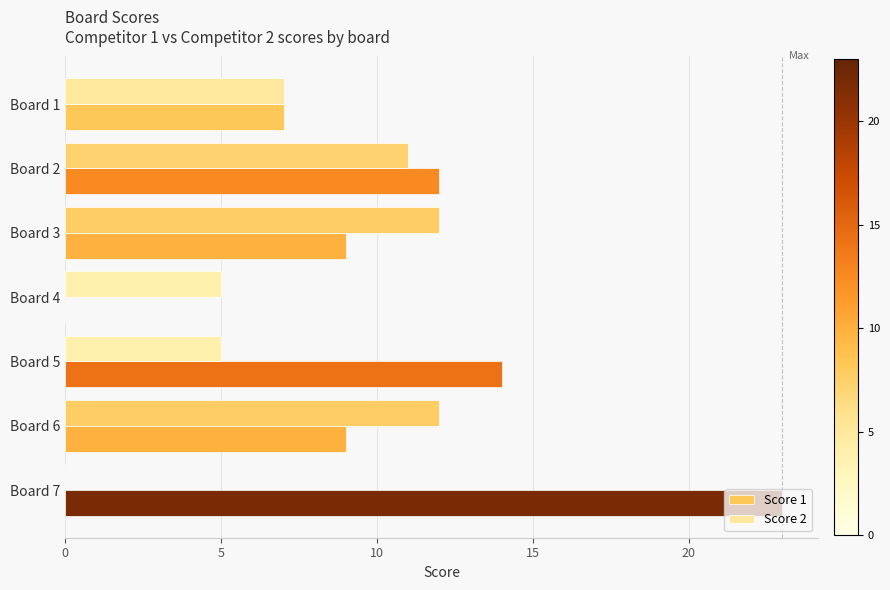

Is the value of Score 1 at Board 5 greater than the value of Score 2 at Board 2?

Yes